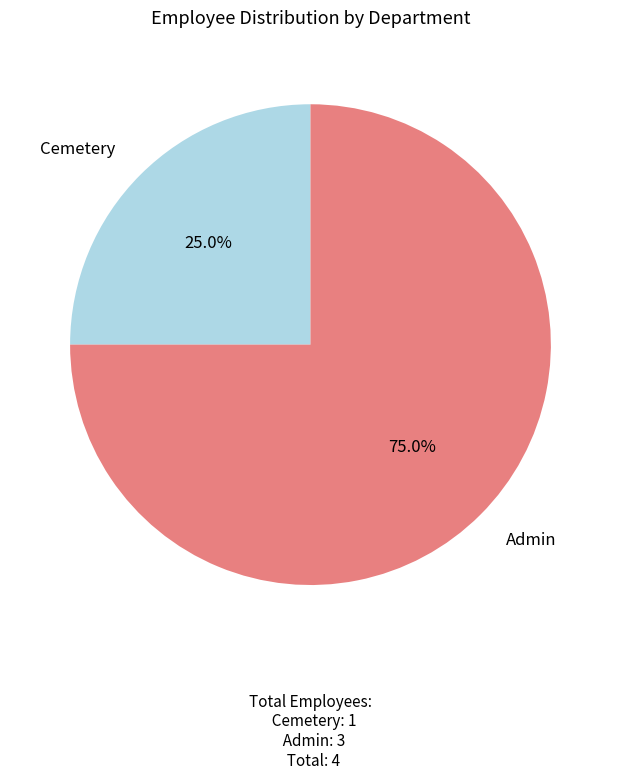

Is there any slice that represents more than half of the pie?

Yes